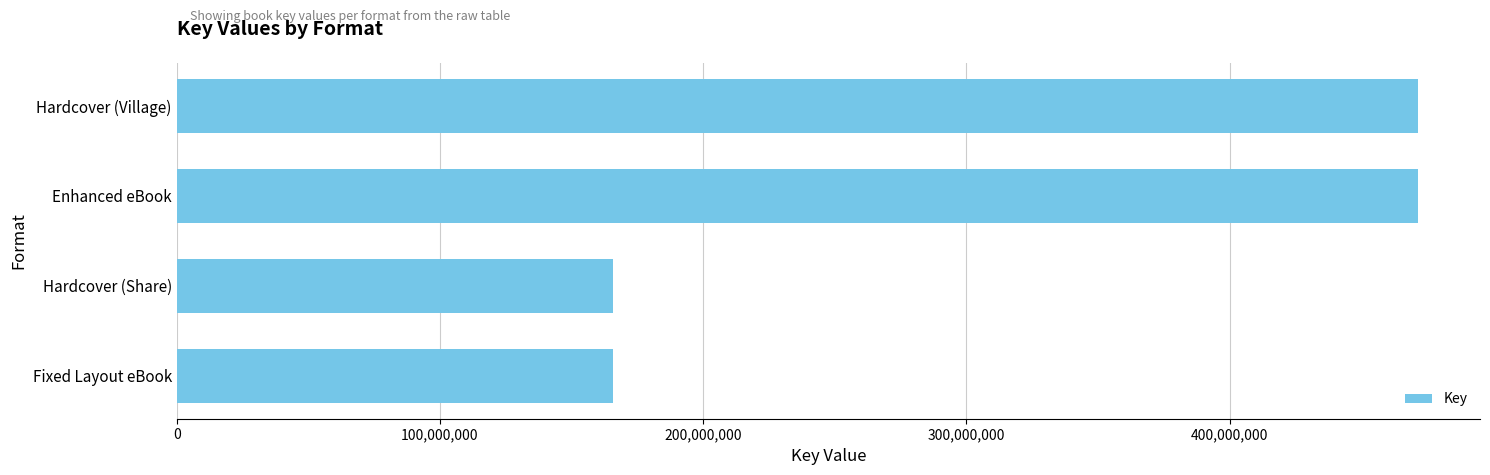

Reading bottom to top, what are all the values shown in this chart?

Fixed Layout eBook=165726633	Hardcover (Share)=165726633	Enhanced eBook=471563533	Hardcover (Village)=471563533